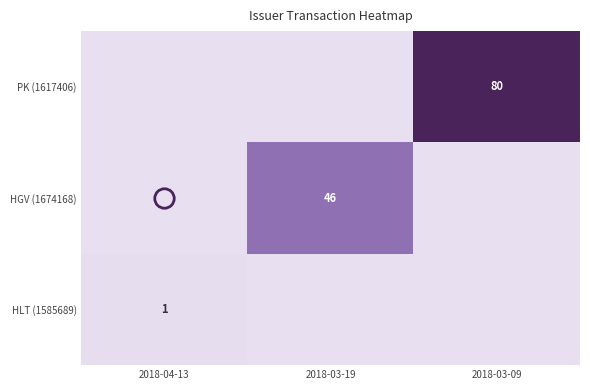

The HLT (1585689) series shows 1 at 2018-04-13. True or false?

True